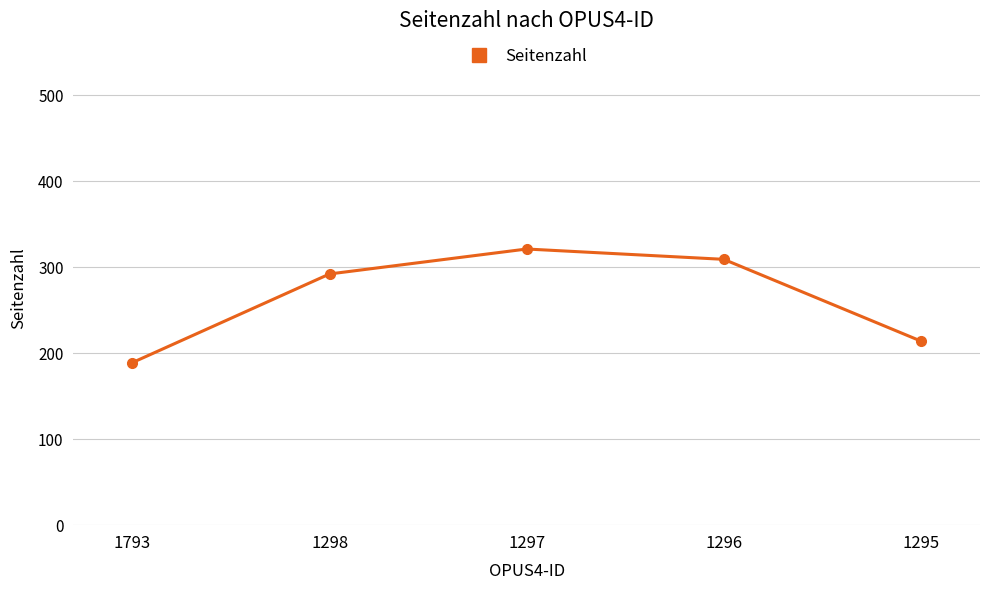

Reading right to left, transcribe all the data shown in this chart.

214	309	321	292	189